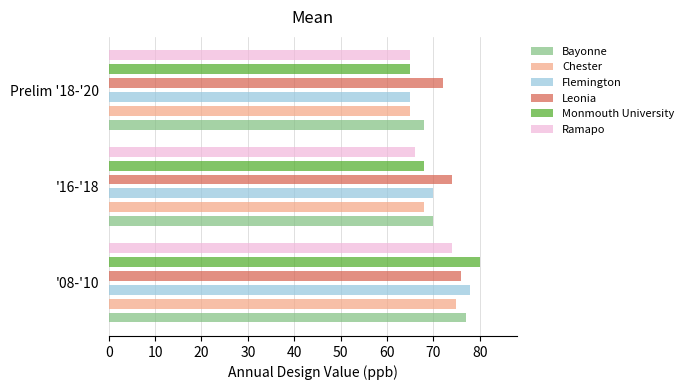

What is the sum of all Chester values?

208